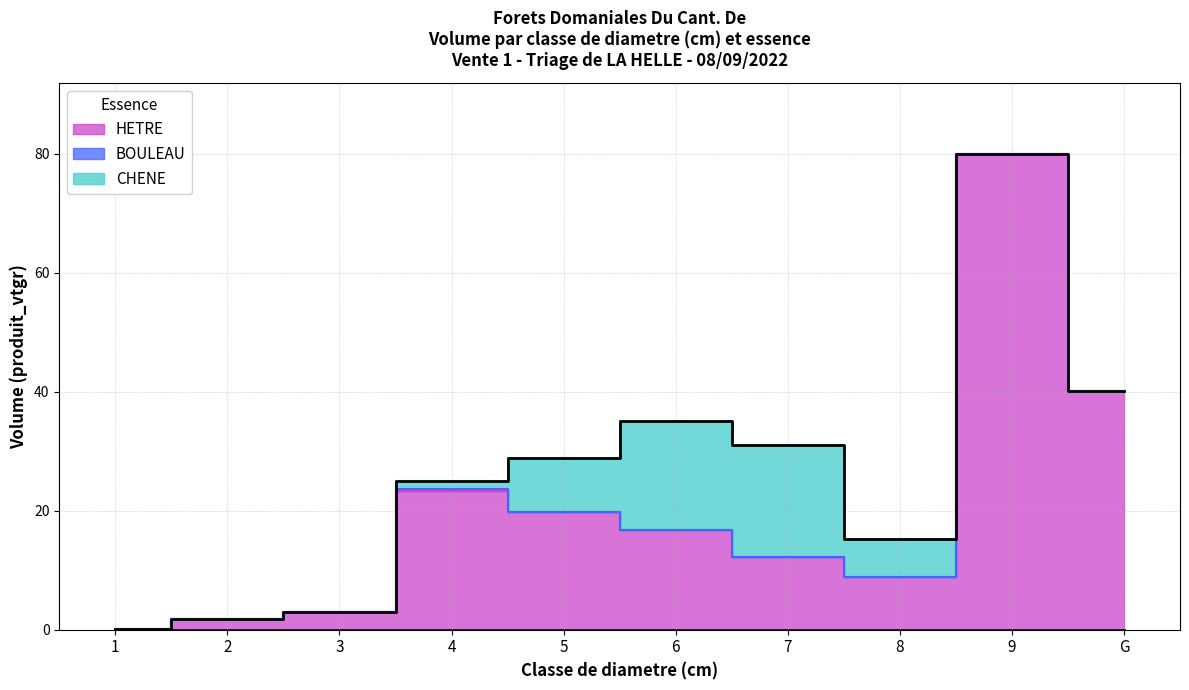

True or false: HETRE has a value of 79.9 at 9.

True